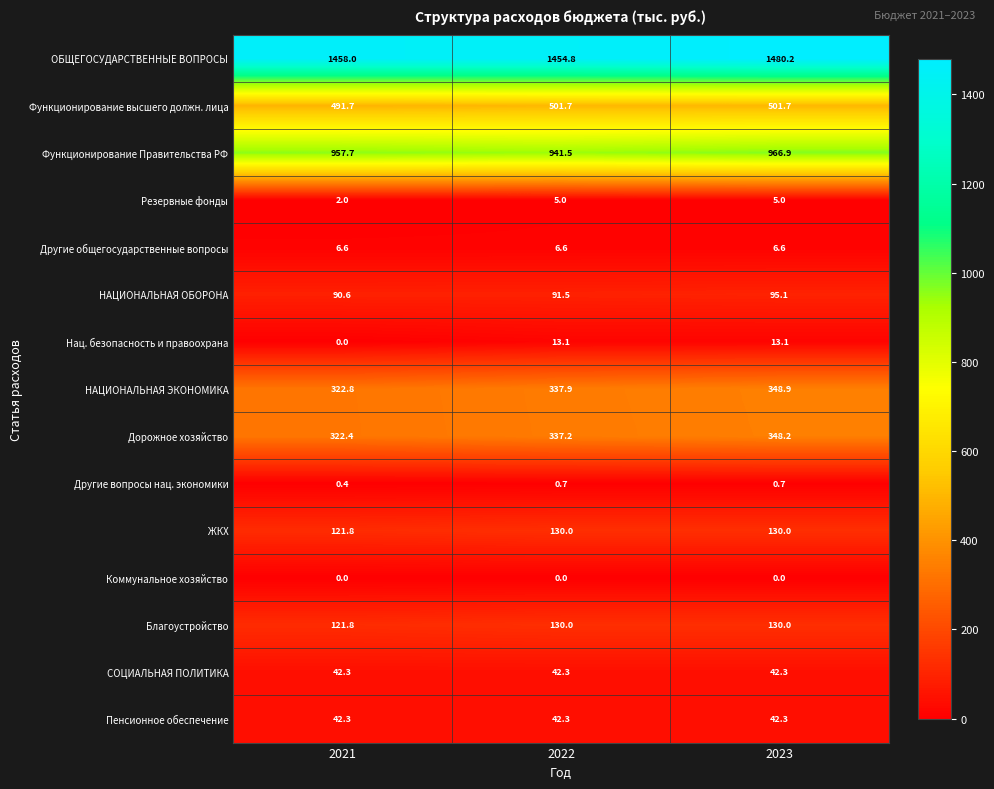

Where does the НАЦИОНАЛЬНАЯ ОБОРОНА series first go above 91?

2022